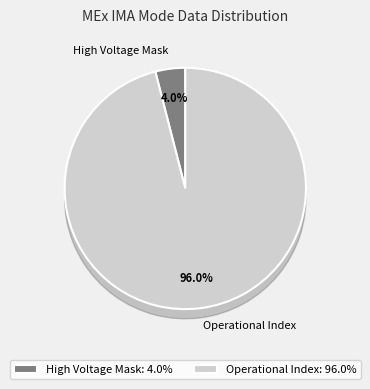

Does Shadow Mask represent more than half of the total?

No